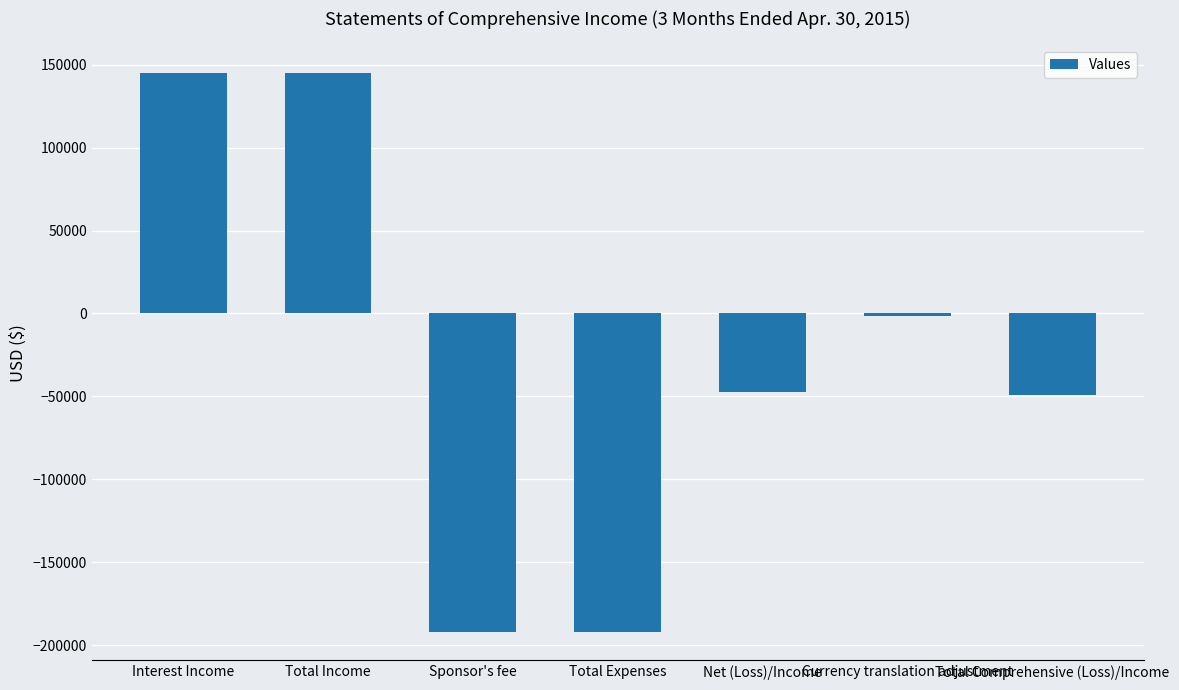

What is the greatest value displayed?

144625